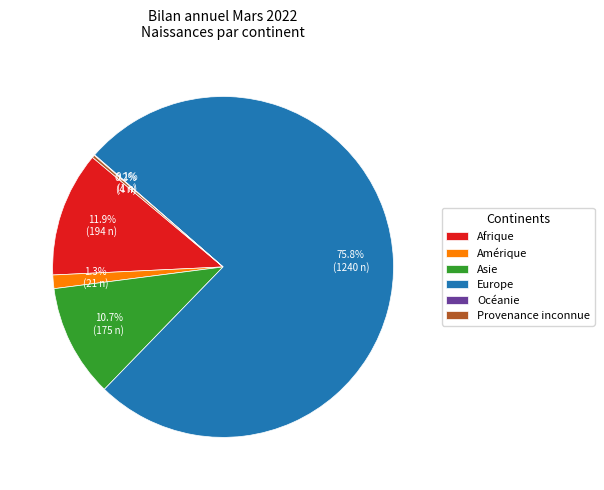

Between Asie and Europe, which is larger?

Europe